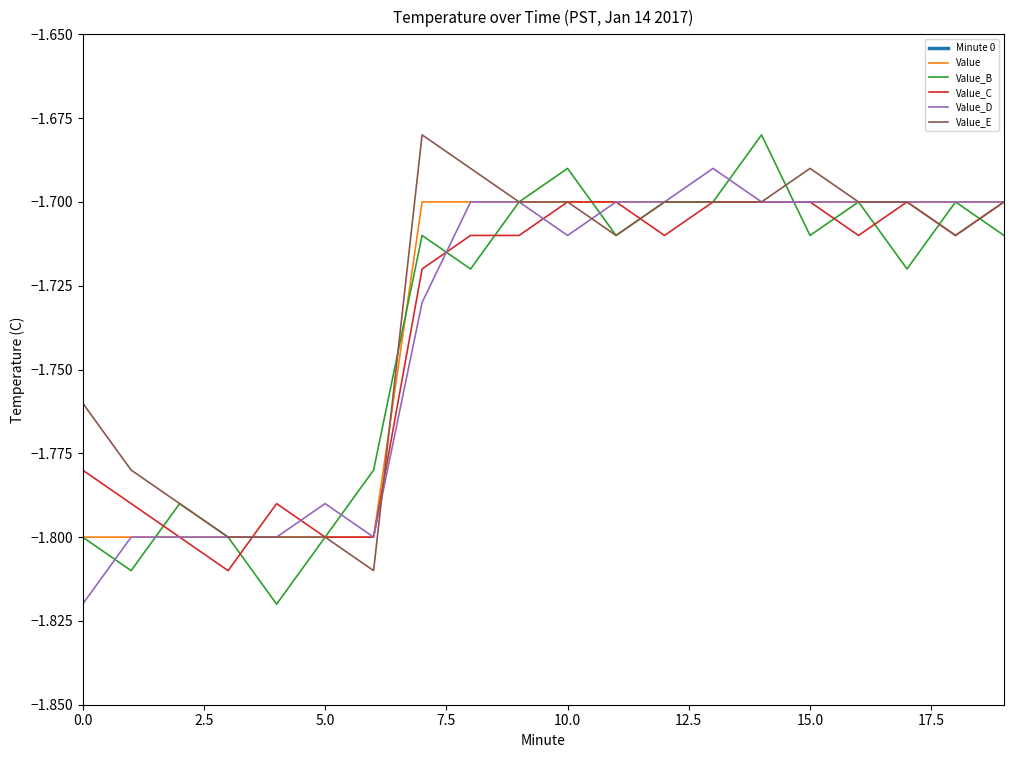

How many lines are shown in the chart?

6